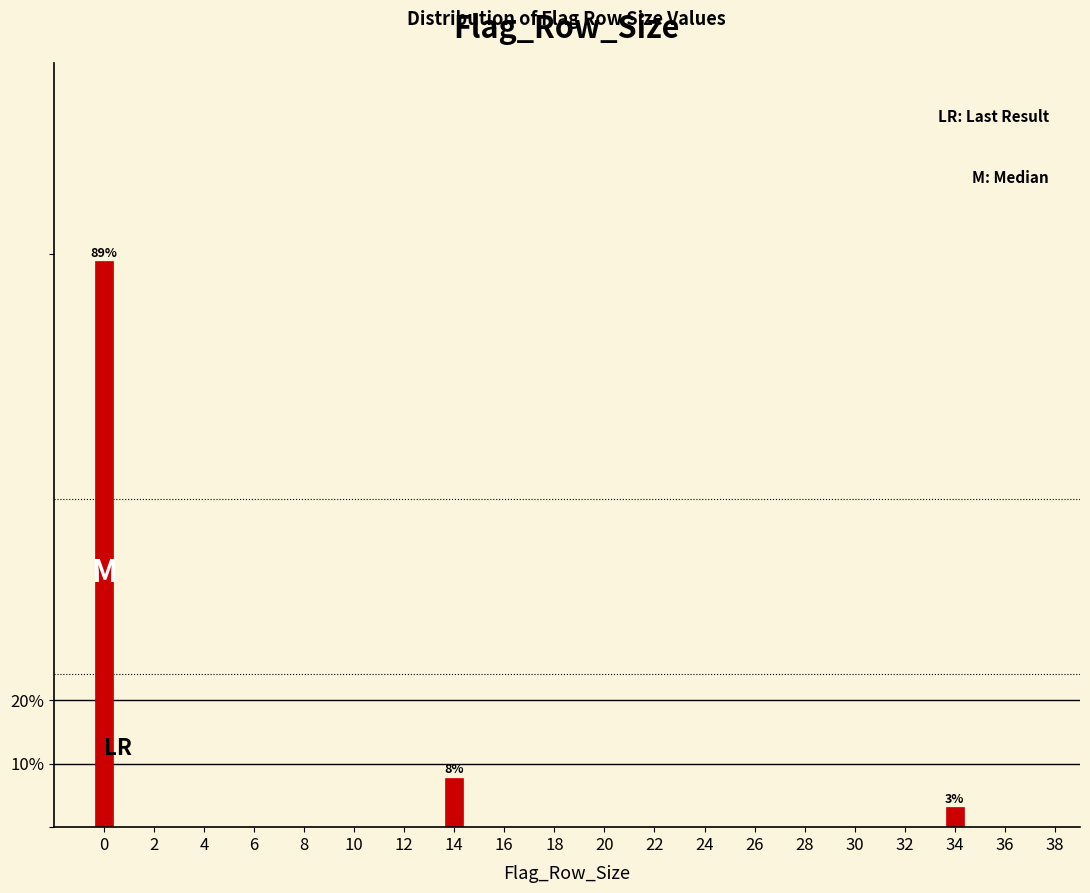

How many bars are there in total?

3